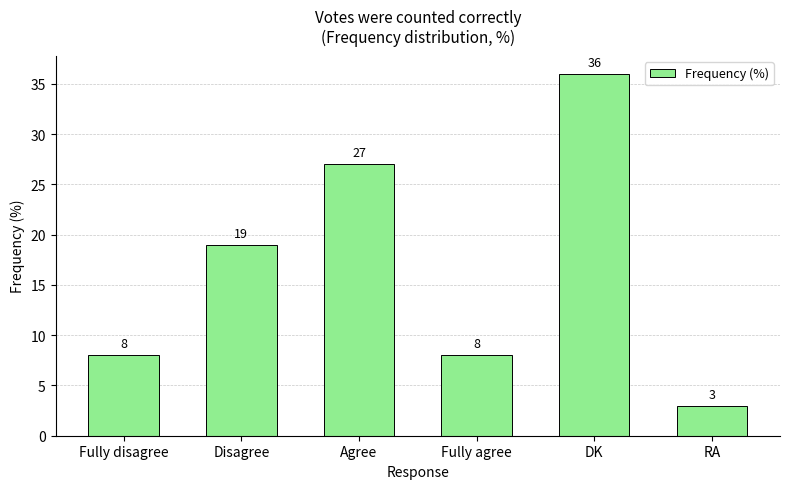

At which category does the chart reach its peak across all series?

DK